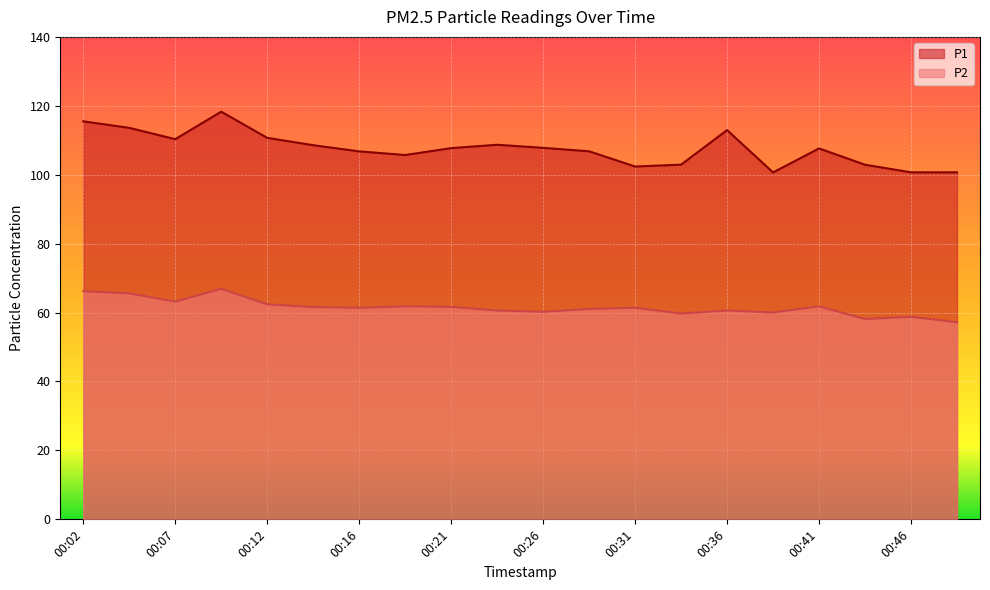

How many lines are shown in the chart?

2